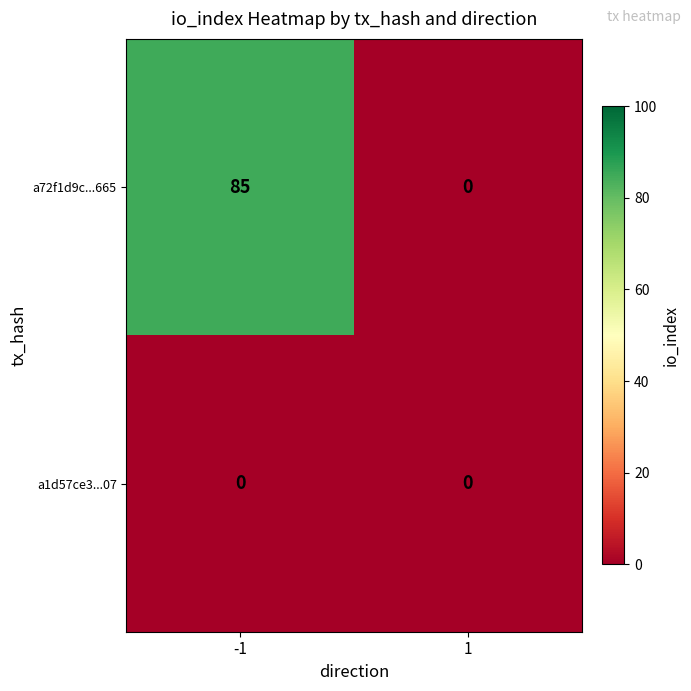

Which series has the largest total across all categories?

a72f1d9c...665